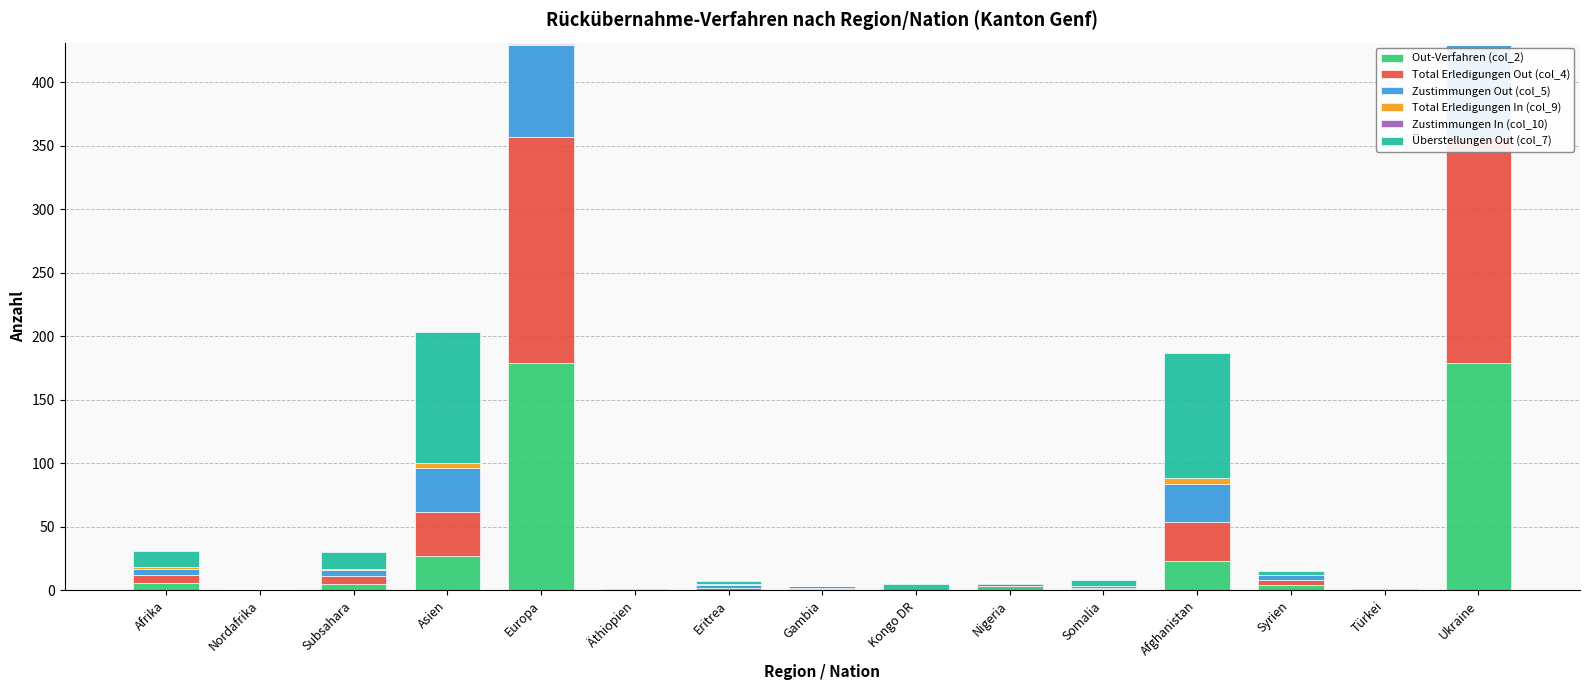

Is the value of Out-Verfahren (col_2) at Nigeria greater than the value of Überstellungen Out (col_7) at Subsahara?

No